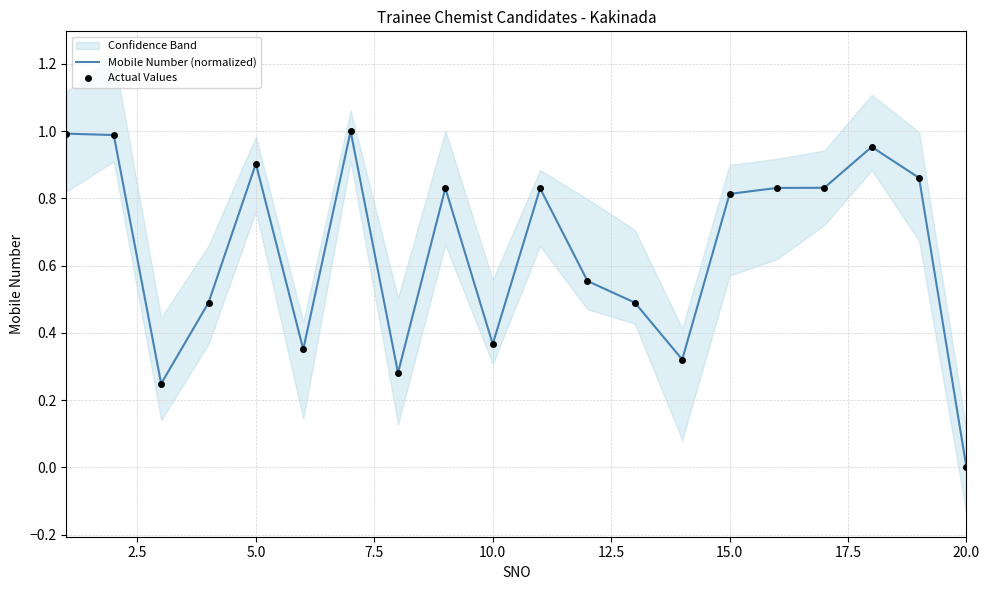

Which series contains the highest Y value?

Mobile Number (normalized)